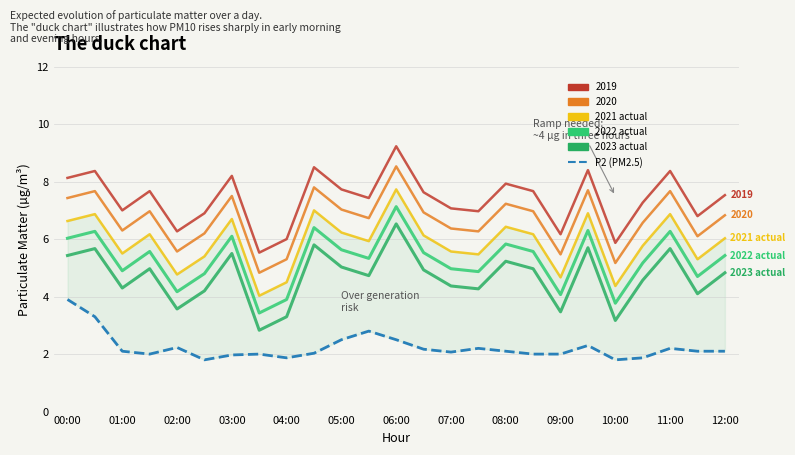

True or false: 2021 actual and P2 (PM2.5) intersect in this chart.

False